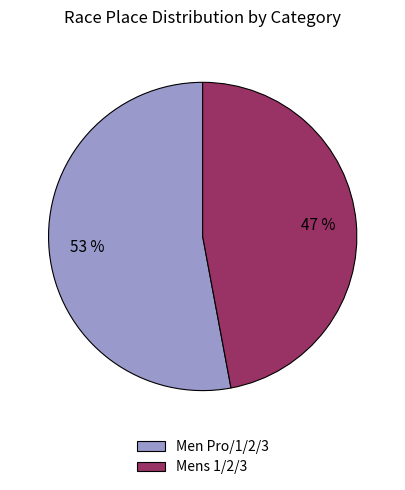

The Men Pro/1/2/3 slice represents 63% of the pie. True or false?

False